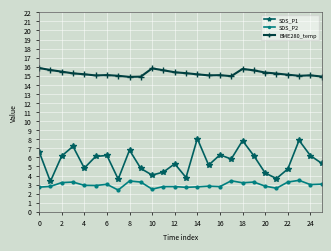

Which series has the widest spread of values?

SDS_P1